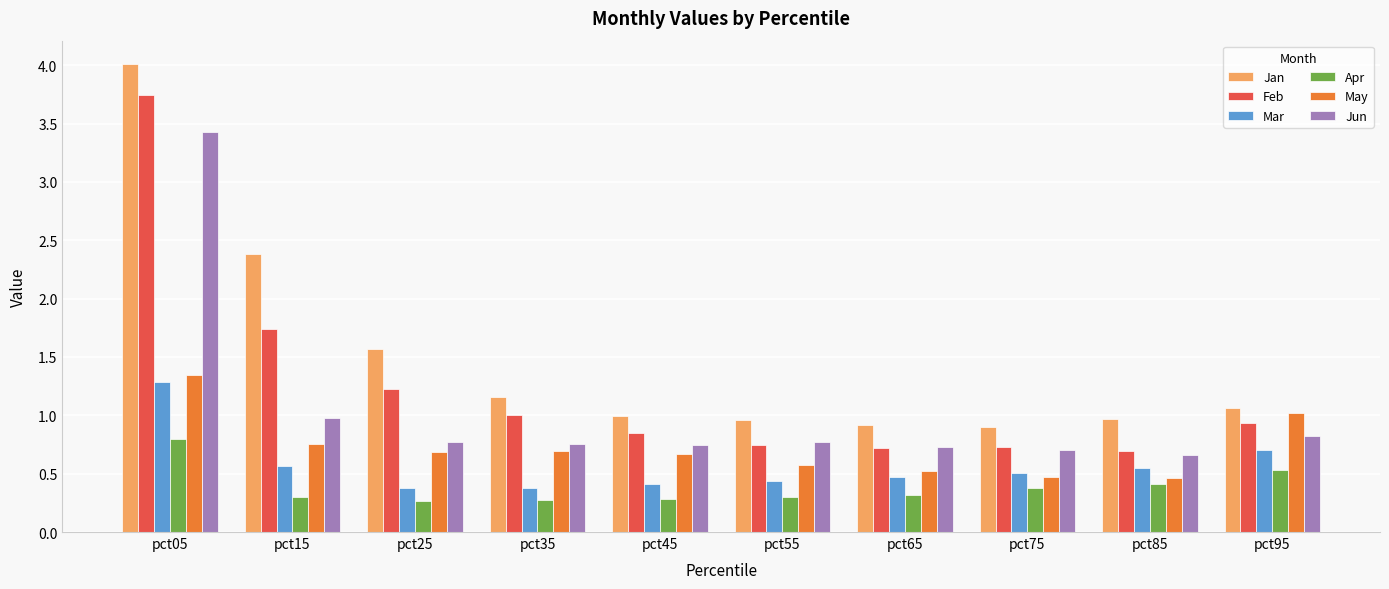

At pct15, list the series in order from largest to smallest.

Jan, Feb, Jun, May, Mar, Apr